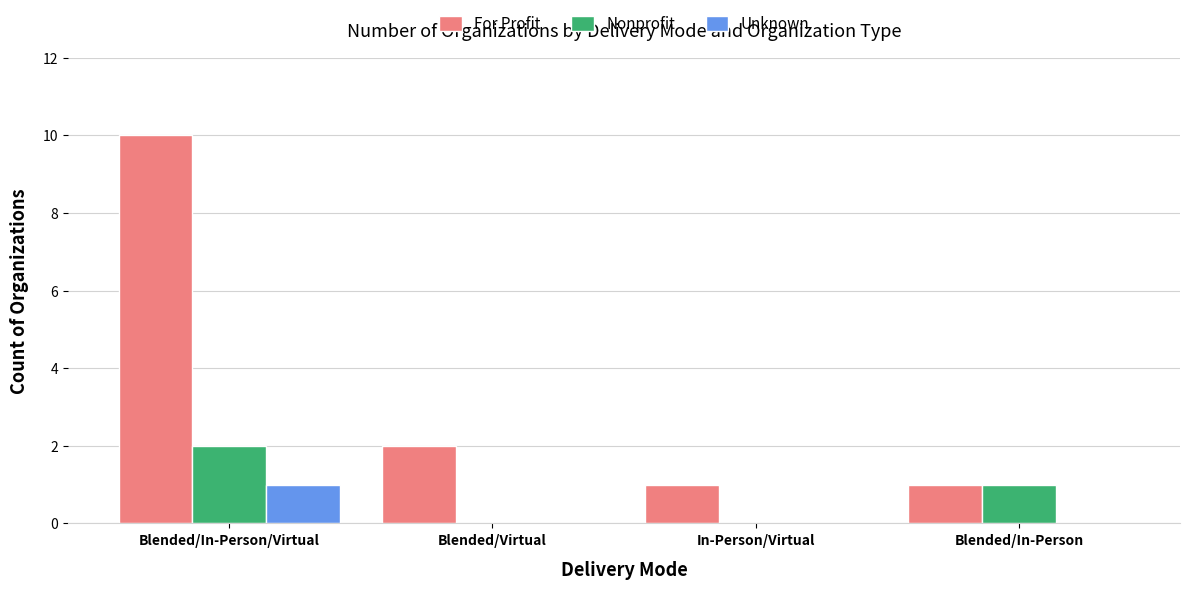

Does the chart contain stacked bars?

No